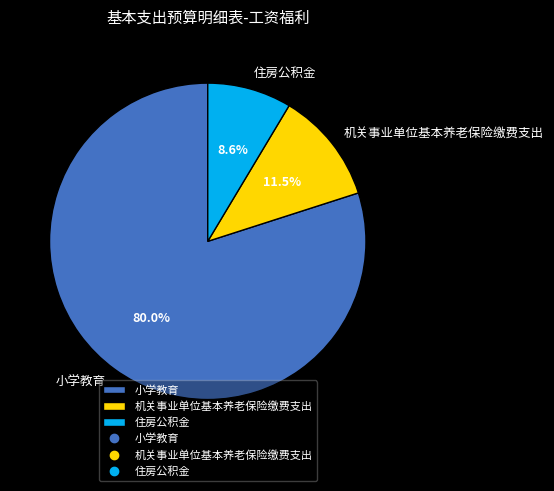

The 小学教育 slice represents 68% of the pie. True or false?

False